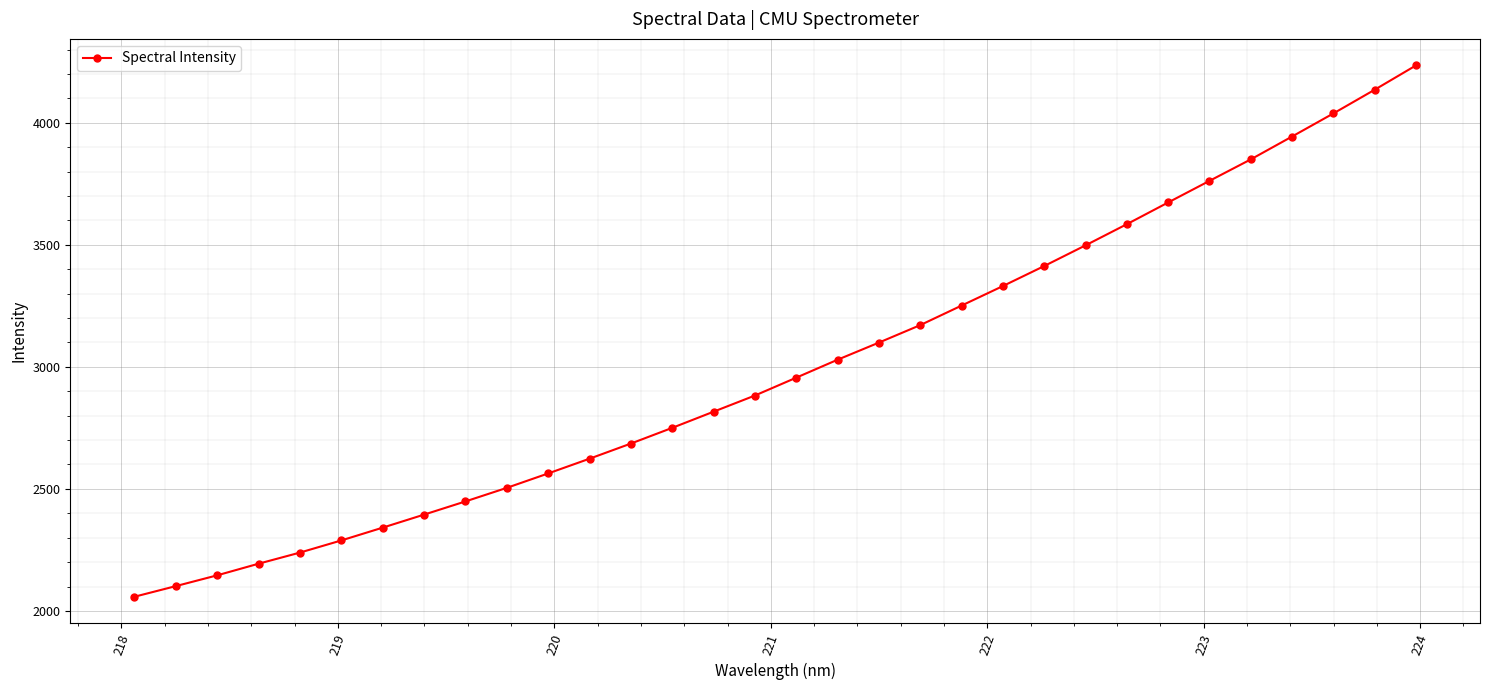

What is the sum of all values?

96005.9